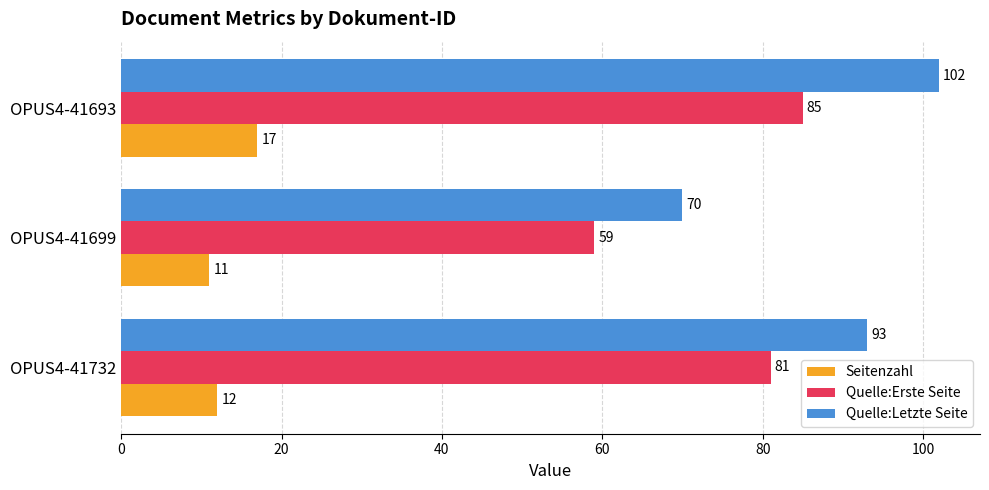

What is the difference between the maximum and second lowest values in the Seitenzahl series?

5